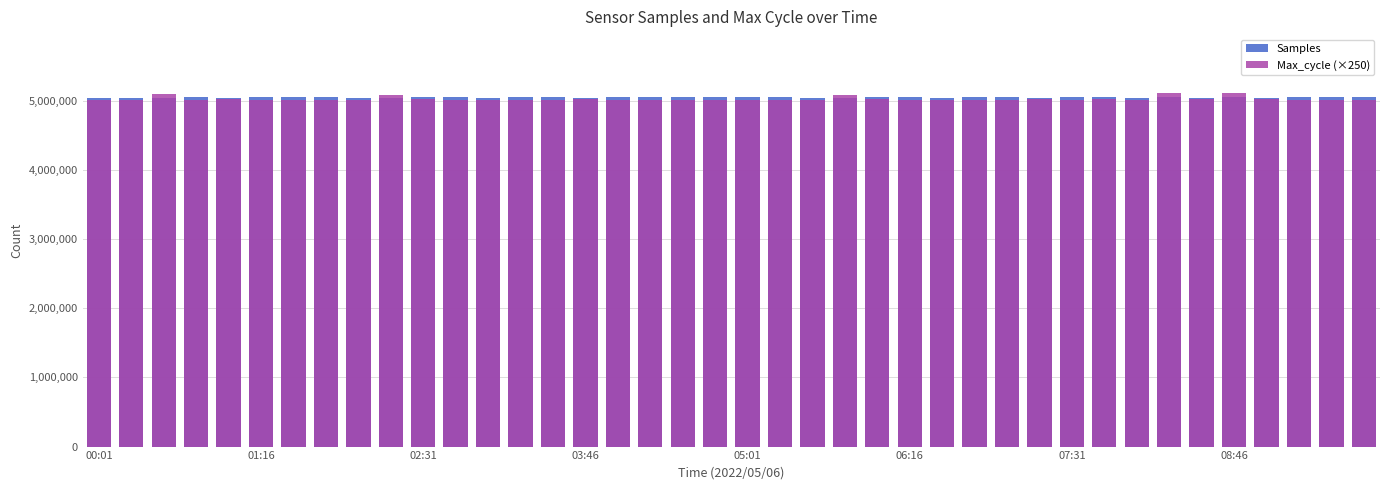

Rank the categories by Samples value from highest to lowest.

19, 03:46, 31, 10, 24, 16, 30, 33, 13, 27, 38, 08:46, 21, 06:16, 17, 35, 11, 25, 20, 14, 28, 39, 37, 07:31, 18, 32, 9, 23, 00:01, 8, 22, 05:01, 36, 01:16, 02:31, 15, 29, 34, 12, 26